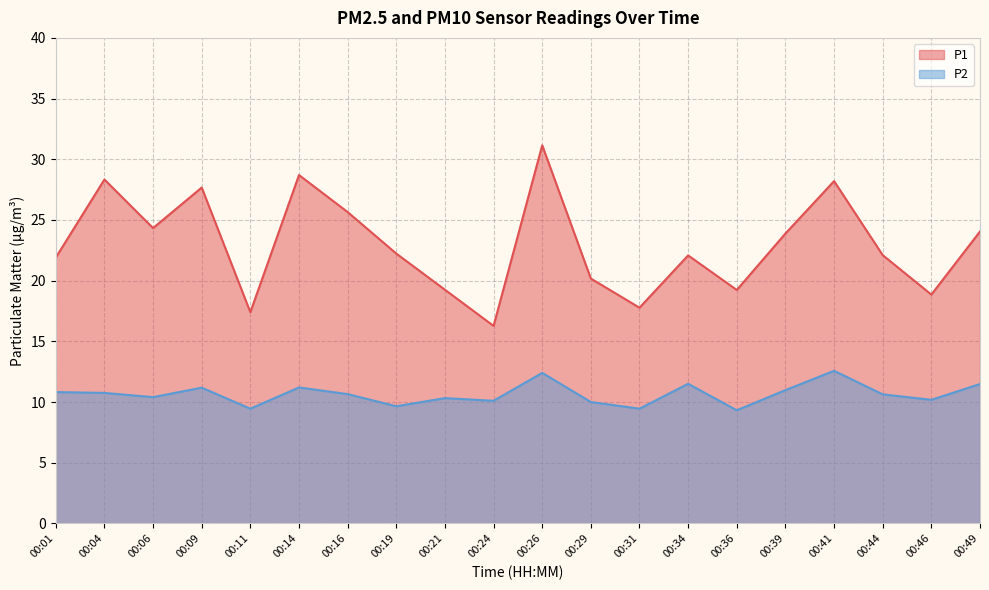

Between 00:41 and 00:21, which is larger?

00:41